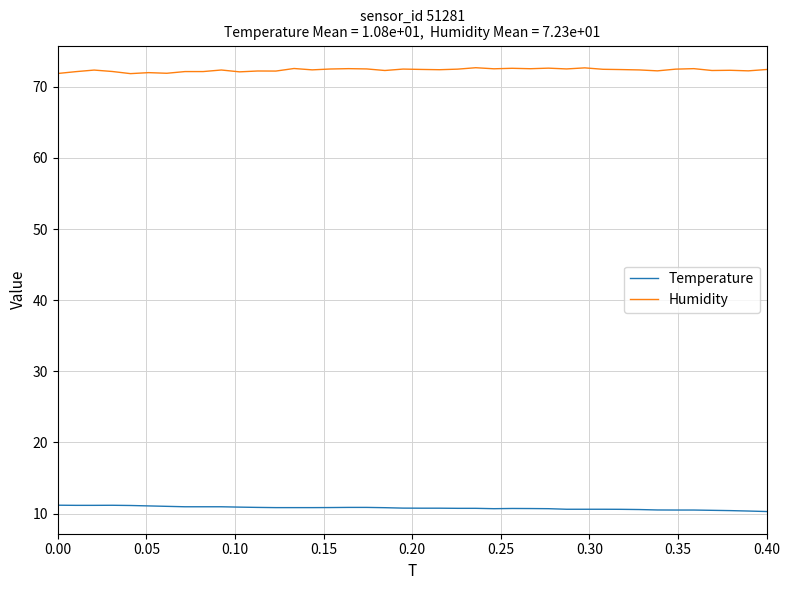

Rank the series by their average value, from highest to lowest.

Humidity, Temperature